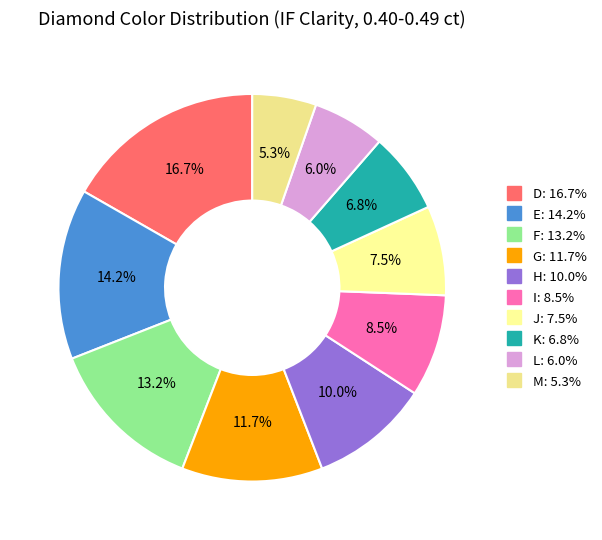

To the nearest percent, what is the combined percentage of D and H?

27%